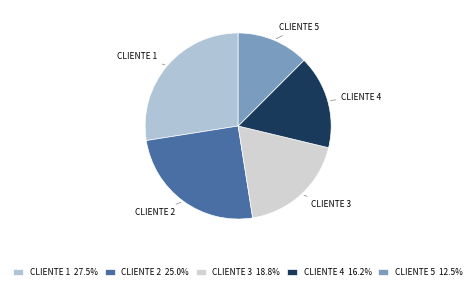

Is there any slice that represents more than half of the pie?

No